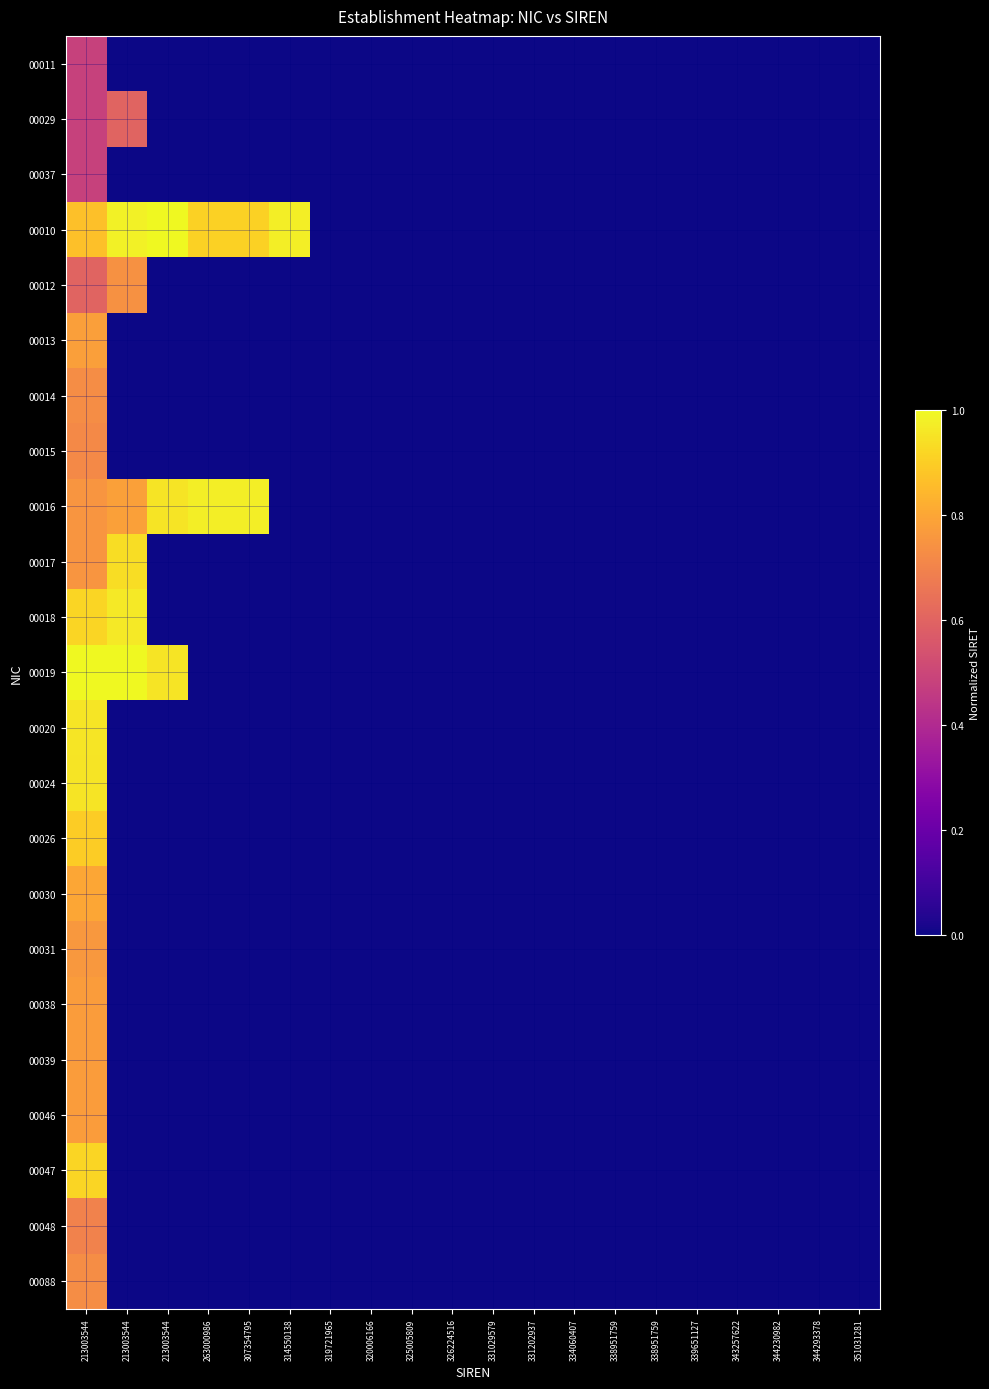

Reading left to right, list all the values displayed in this chart.

00011: 213003544=0.5	213003544=0.0	213003544=0.0	263000986=0.0	307354795=0.0	314550138=0.0	319721965=0.0	320006166=0.0	325005809=0.0	326224516=0.0	331029579=0.0	331202937=0.0	334060407=0.0	338951759=0.0	338951759=0.0	339651127=0.0	343257622=0.0	344230982=0.0	344293378=0.0	351031281=0.0
00029: 213003544=0.5	213003544=0.6	213003544=0.0	263000986=0.0	307354795=0.0	314550138=0.0	319721965=0.0	320006166=0.0	325005809=0.0	326224516=0.0	331029579=0.0	331202937=0.0	334060407=0.0	338951759=0.0	338951759=0.0	339651127=0.0	343257622=0.0	344230982=0.0	344293378=0.0	351031281=0.0
00037: 213003544=0.5	213003544=0.0	213003544=0.0	263000986=0.0	307354795=0.0	314550138=0.0	319721965=0.0	320006166=0.0	325005809=0.0	326224516=0.0	331029579=0.0	331202937=0.0	334060407=0.0	338951759=0.0	338951759=0.0	339651127=0.0	343257622=0.0	344230982=0.0	344293378=0.0	351031281=0.0
00010: 213003544=0.9	213003544=1.0	213003544=1.0	263000986=0.9	307354795=0.9	314550138=1.0	319721965=0.0	320006166=0.0	325005809=0.0	326224516=0.0	331029579=0.0	331202937=0.0	334060407=0.0	338951759=0.0	338951759=0.0	339651127=0.0	343257622=0.0	344230982=0.0	344293378=0.0	351031281=0.0
00012: 213003544=0.6	213003544=0.7	213003544=0.0	263000986=0.0	307354795=0.0	314550138=0.0	319721965=0.0	320006166=0.0	325005809=0.0	326224516=0.0	331029579=0.0	331202937=0.0	334060407=0.0	338951759=0.0	338951759=0.0	339651127=0.0	343257622=0.0	344230982=0.0	344293378=0.0	351031281=0.0
00013: 213003544=0.8	213003544=0.0	213003544=0.0	263000986=0.0	307354795=0.0	314550138=0.0	319721965=0.0	320006166=0.0	325005809=0.0	326224516=0.0	331029579=0.0	331202937=0.0	334060407=0.0	338951759=0.0	338951759=0.0	339651127=0.0	343257622=0.0	344230982=0.0	344293378=0.0	351031281=0.0
00014: 213003544=0.7	213003544=0.0	213003544=0.0	263000986=0.0	307354795=0.0	314550138=0.0	319721965=0.0	320006166=0.0	325005809=0.0	326224516=0.0	331029579=0.0	331202937=0.0	334060407=0.0	338951759=0.0	338951759=0.0	339651127=0.0	343257622=0.0	344230982=0.0	344293378=0.0	351031281=0.0
00015: 213003544=0.7	213003544=0.0	213003544=0.0	263000986=0.0	307354795=0.0	314550138=0.0	319721965=0.0	320006166=0.0	325005809=0.0	326224516=0.0	331029579=0.0	331202937=0.0	334060407=0.0	338951759=0.0	338951759=0.0	339651127=0.0	343257622=0.0	344230982=0.0	344293378=0.0	351031281=0.0
00016: 213003544=0.8	213003544=0.8	213003544=1.0	263000986=1.0	307354795=1.0	314550138=0.0	319721965=0.0	320006166=0.0	325005809=0.0	326224516=0.0	331029579=0.0	331202937=0.0	334060407=0.0	338951759=0.0	338951759=0.0	339651127=0.0	343257622=0.0	344230982=0.0	344293378=0.0	351031281=0.0
00017: 213003544=0.8	213003544=0.9	213003544=0.0	263000986=0.0	307354795=0.0	314550138=0.0	319721965=0.0	320006166=0.0	325005809=0.0	326224516=0.0	331029579=0.0	331202937=0.0	334060407=0.0	338951759=0.0	338951759=0.0	339651127=0.0	343257622=0.0	344230982=0.0	344293378=0.0	351031281=0.0
00018: 213003544=0.9	213003544=1.0	213003544=0.0	263000986=0.0	307354795=0.0	314550138=0.0	319721965=0.0	320006166=0.0	325005809=0.0	326224516=0.0	331029579=0.0	331202937=0.0	334060407=0.0	338951759=0.0	338951759=0.0	339651127=0.0	343257622=0.0	344230982=0.0	344293378=0.0	351031281=0.0
00019: 213003544=1.0	213003544=1.0	213003544=0.9	263000986=0.0	307354795=0.0	314550138=0.0	319721965=0.0	320006166=0.0	325005809=0.0	326224516=0.0	331029579=0.0	331202937=0.0	334060407=0.0	338951759=0.0	338951759=0.0	339651127=0.0	343257622=0.0	344230982=0.0	344293378=0.0	351031281=0.0
00020: 213003544=1.0	213003544=0.0	213003544=0.0	263000986=0.0	307354795=0.0	314550138=0.0	319721965=0.0	320006166=0.0	325005809=0.0	326224516=0.0	331029579=0.0	331202937=0.0	334060407=0.0	338951759=0.0	338951759=0.0	339651127=0.0	343257622=0.0	344230982=0.0	344293378=0.0	351031281=0.0
00024: 213003544=0.9	213003544=0.0	213003544=0.0	263000986=0.0	307354795=0.0	314550138=0.0	319721965=0.0	320006166=0.0	325005809=0.0	326224516=0.0	331029579=0.0	331202937=0.0	334060407=0.0	338951759=0.0	338951759=0.0	339651127=0.0	343257622=0.0	344230982=0.0	344293378=0.0	351031281=0.0
00026: 213003544=0.9	213003544=0.0	213003544=0.0	263000986=0.0	307354795=0.0	314550138=0.0	319721965=0.0	320006166=0.0	325005809=0.0	326224516=0.0	331029579=0.0	331202937=0.0	334060407=0.0	338951759=0.0	338951759=0.0	339651127=0.0	343257622=0.0	344230982=0.0	344293378=0.0	351031281=0.0
00030: 213003544=0.8	213003544=0.0	213003544=0.0	263000986=0.0	307354795=0.0	314550138=0.0	319721965=0.0	320006166=0.0	325005809=0.0	326224516=0.0	331029579=0.0	331202937=0.0	334060407=0.0	338951759=0.0	338951759=0.0	339651127=0.0	343257622=0.0	344230982=0.0	344293378=0.0	351031281=0.0
00031: 213003544=0.8	213003544=0.0	213003544=0.0	263000986=0.0	307354795=0.0	314550138=0.0	319721965=0.0	320006166=0.0	325005809=0.0	326224516=0.0	331029579=0.0	331202937=0.0	334060407=0.0	338951759=0.0	338951759=0.0	339651127=0.0	343257622=0.0	344230982=0.0	344293378=0.0	351031281=0.0
00038: 213003544=0.8	213003544=0.0	213003544=0.0	263000986=0.0	307354795=0.0	314550138=0.0	319721965=0.0	320006166=0.0	325005809=0.0	326224516=0.0	331029579=0.0	331202937=0.0	334060407=0.0	338951759=0.0	338951759=0.0	339651127=0.0	343257622=0.0	344230982=0.0	344293378=0.0	351031281=0.0
00039: 213003544=0.8	213003544=0.0	213003544=0.0	263000986=0.0	307354795=0.0	314550138=0.0	319721965=0.0	320006166=0.0	325005809=0.0	326224516=0.0	331029579=0.0	331202937=0.0	334060407=0.0	338951759=0.0	338951759=0.0	339651127=0.0	343257622=0.0	344230982=0.0	344293378=0.0	351031281=0.0
00046: 213003544=0.8	213003544=0.0	213003544=0.0	263000986=0.0	307354795=0.0	314550138=0.0	319721965=0.0	320006166=0.0	325005809=0.0	326224516=0.0	331029579=0.0	331202937=0.0	334060407=0.0	338951759=0.0	338951759=0.0	339651127=0.0	343257622=0.0	344230982=0.0	344293378=0.0	351031281=0.0
00047: 213003544=0.9	213003544=0.0	213003544=0.0	263000986=0.0	307354795=0.0	314550138=0.0	319721965=0.0	320006166=0.0	325005809=0.0	326224516=0.0	331029579=0.0	331202937=0.0	334060407=0.0	338951759=0.0	338951759=0.0	339651127=0.0	343257622=0.0	344230982=0.0	344293378=0.0	351031281=0.0
00048: 213003544=0.7	213003544=0.0	213003544=0.0	263000986=0.0	307354795=0.0	314550138=0.0	319721965=0.0	320006166=0.0	325005809=0.0	326224516=0.0	331029579=0.0	331202937=0.0	334060407=0.0	338951759=0.0	338951759=0.0	339651127=0.0	343257622=0.0	344230982=0.0	344293378=0.0	351031281=0.0
00088: 213003544=0.7	213003544=0.0	213003544=0.0	263000986=0.0	307354795=0.0	314550138=0.0	319721965=0.0	320006166=0.0	325005809=0.0	326224516=0.0	331029579=0.0	331202937=0.0	334060407=0.0	338951759=0.0	338951759=0.0	339651127=0.0	343257622=0.0	344230982=0.0	344293378=0.0	351031281=0.0